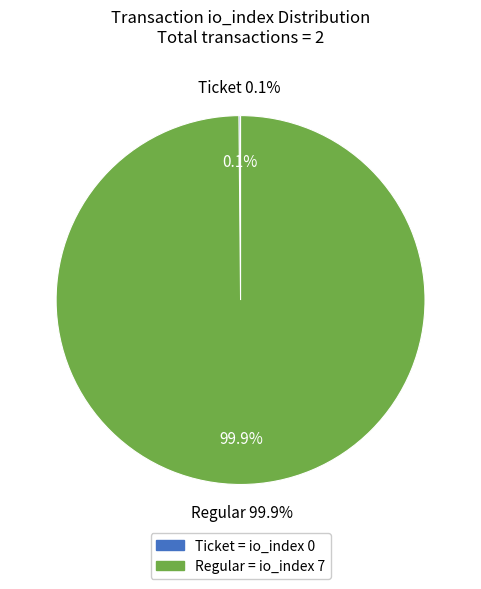

Rank the categories by value from highest to lowest.

Regular (io_index=7), Ticket (io_index=0)